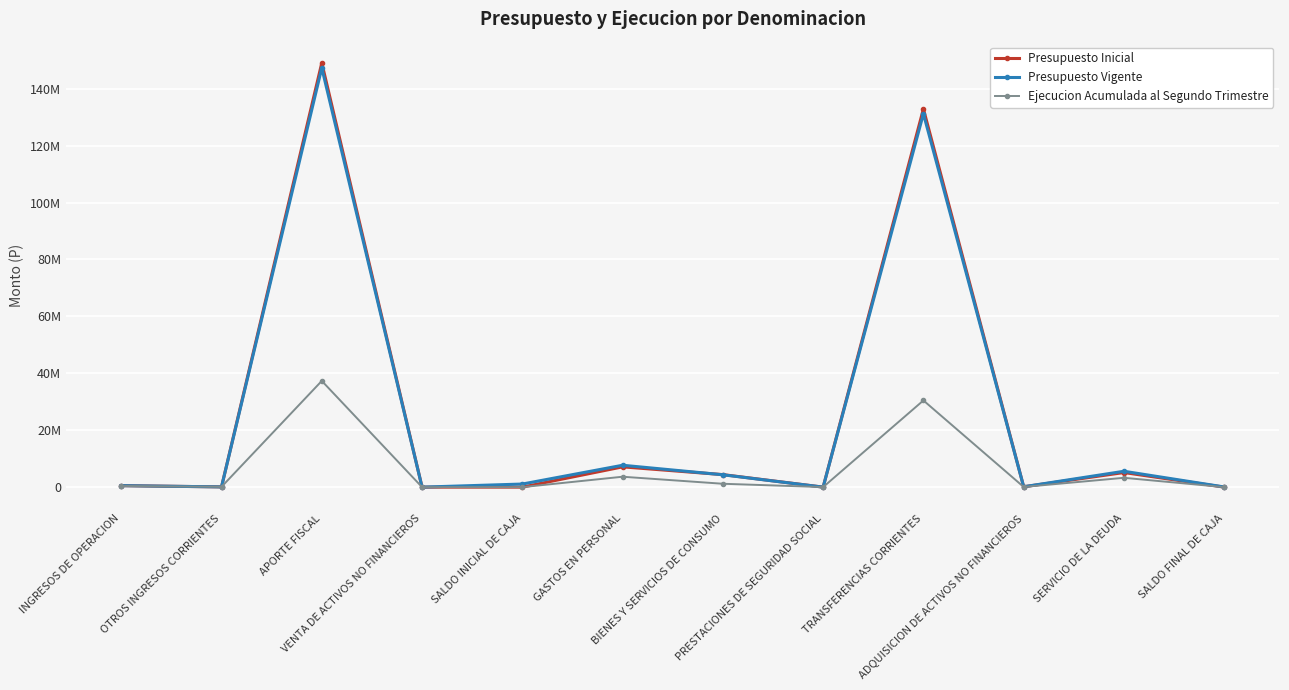

At which label is Ejecucion Acumulada al Segundo Trimestre closest to 18665049?

TRANSFERENCIAS CORRIENTES